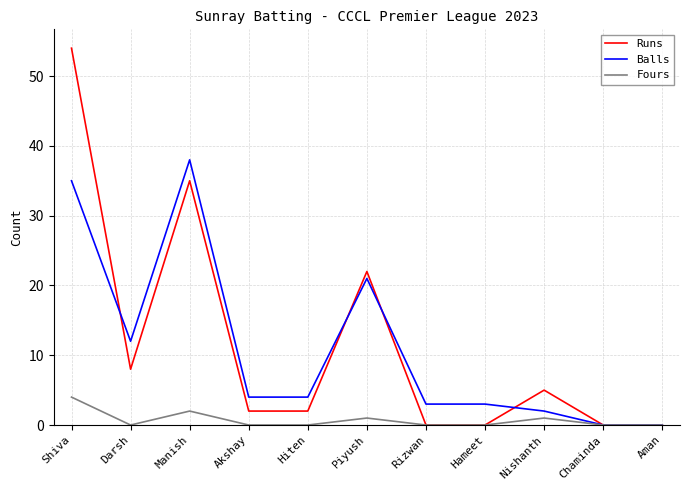

What position from the right is Hiten?

7